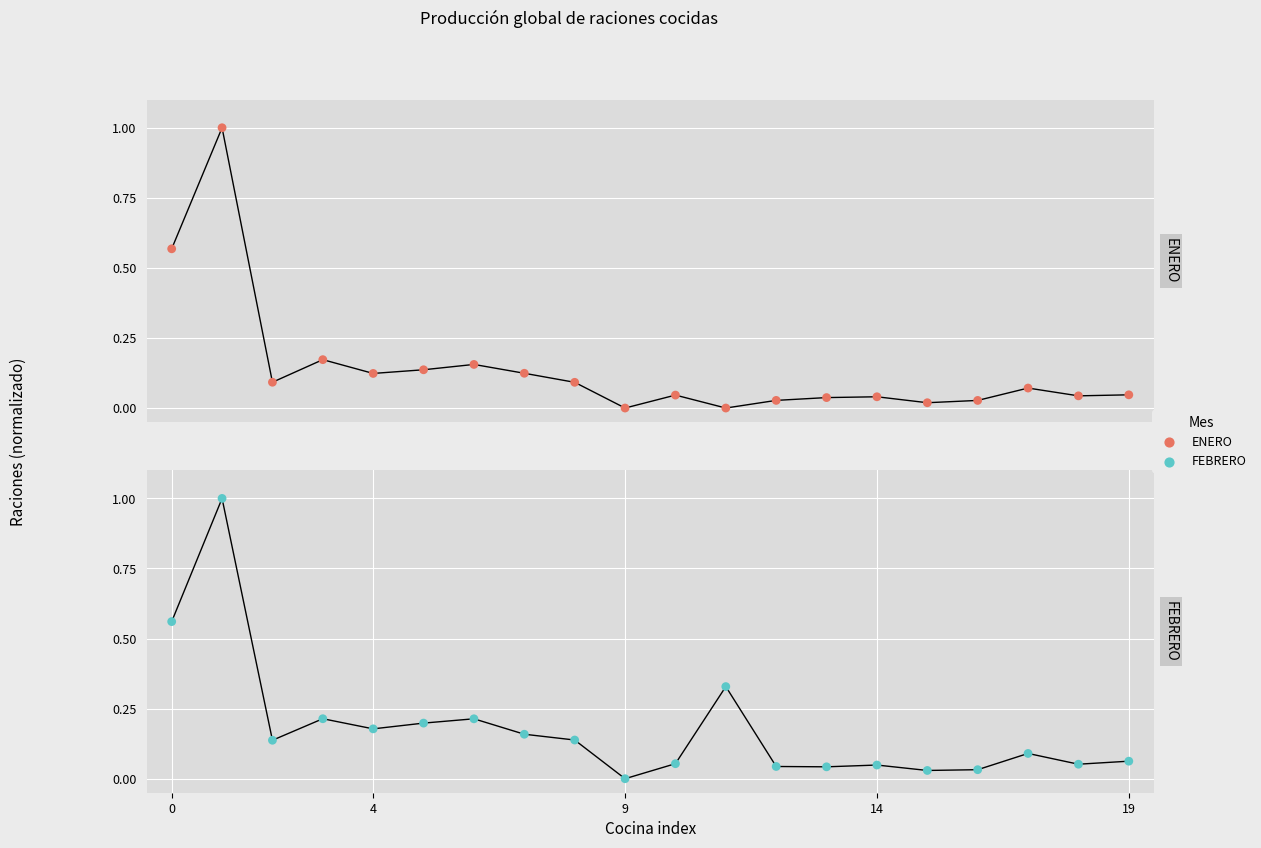

Which series has the widest spread of Y values?

ENERO